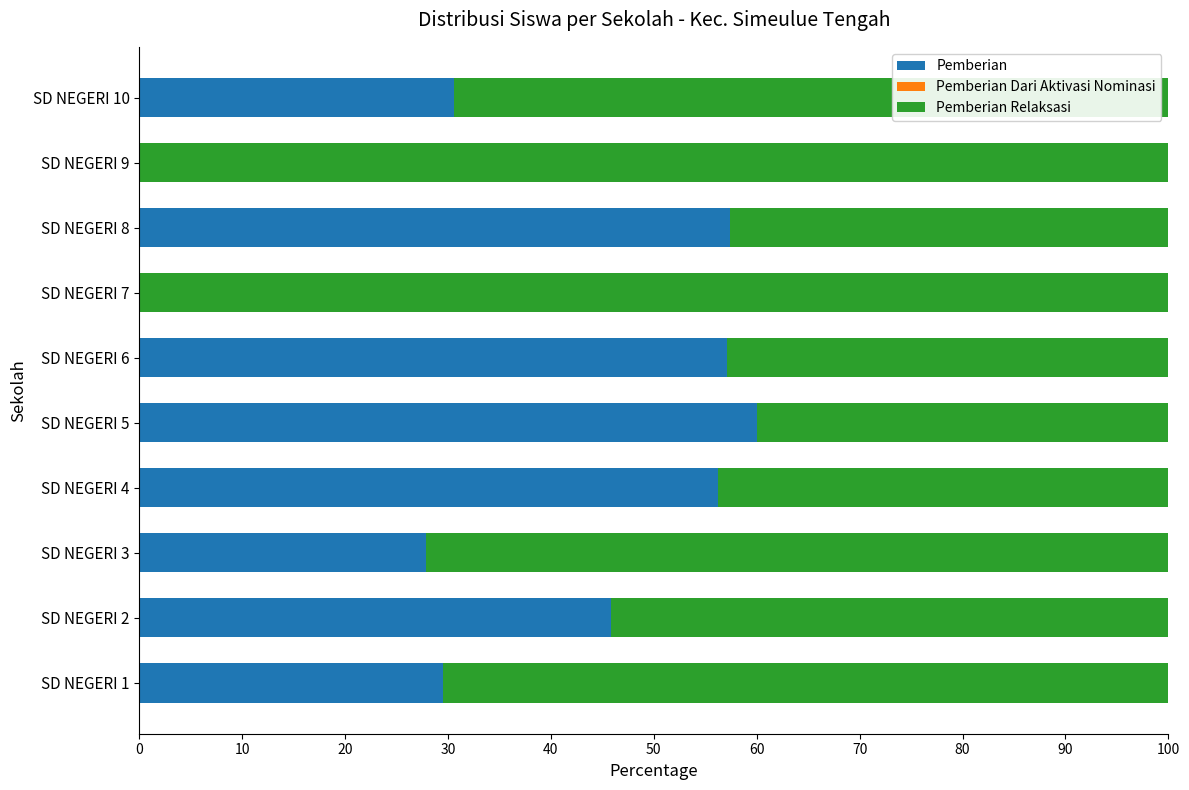

What is the total value across all series at SD NEGERI 6?

100.0